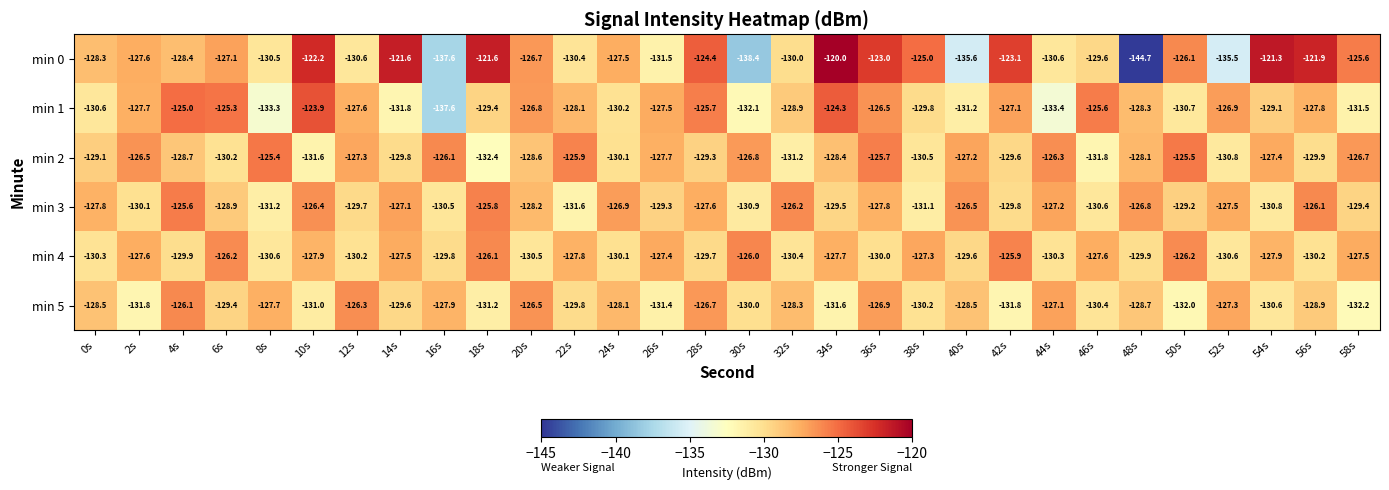

What is the spread (max minus min) of values at 22s?

5.7